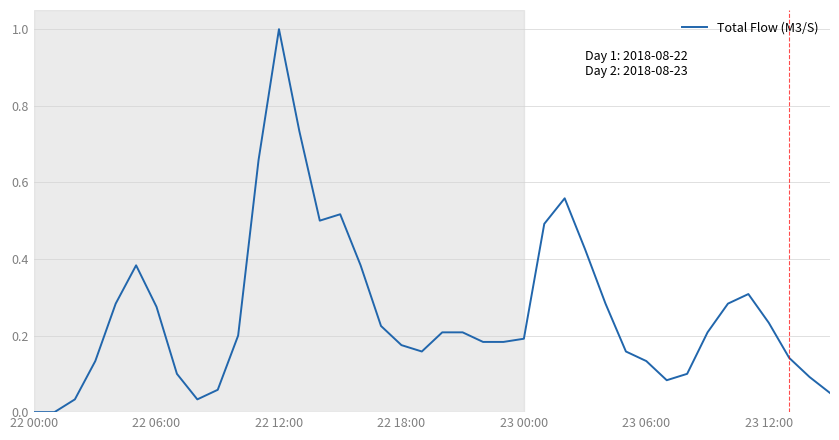

What is the greatest value displayed?

1.0